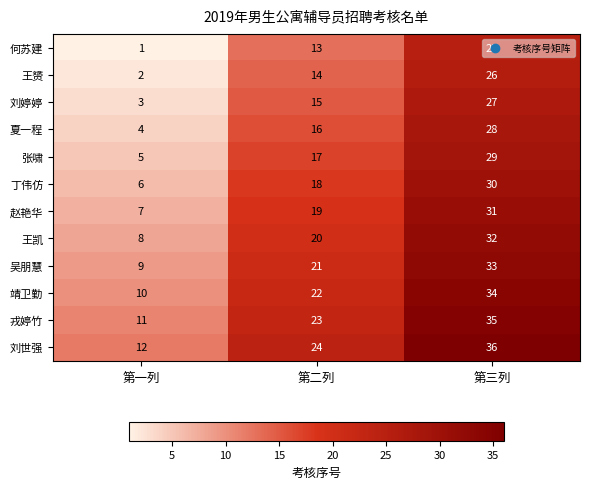

What is the total value across all series at 第二列?

222